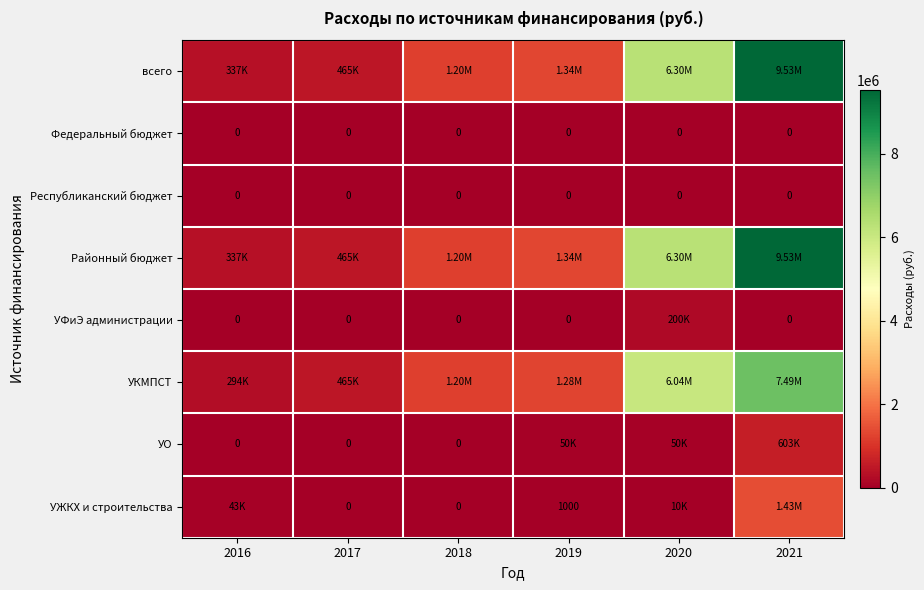

The value of УФиЭ администрации at 2016 is 0. True or false?

True